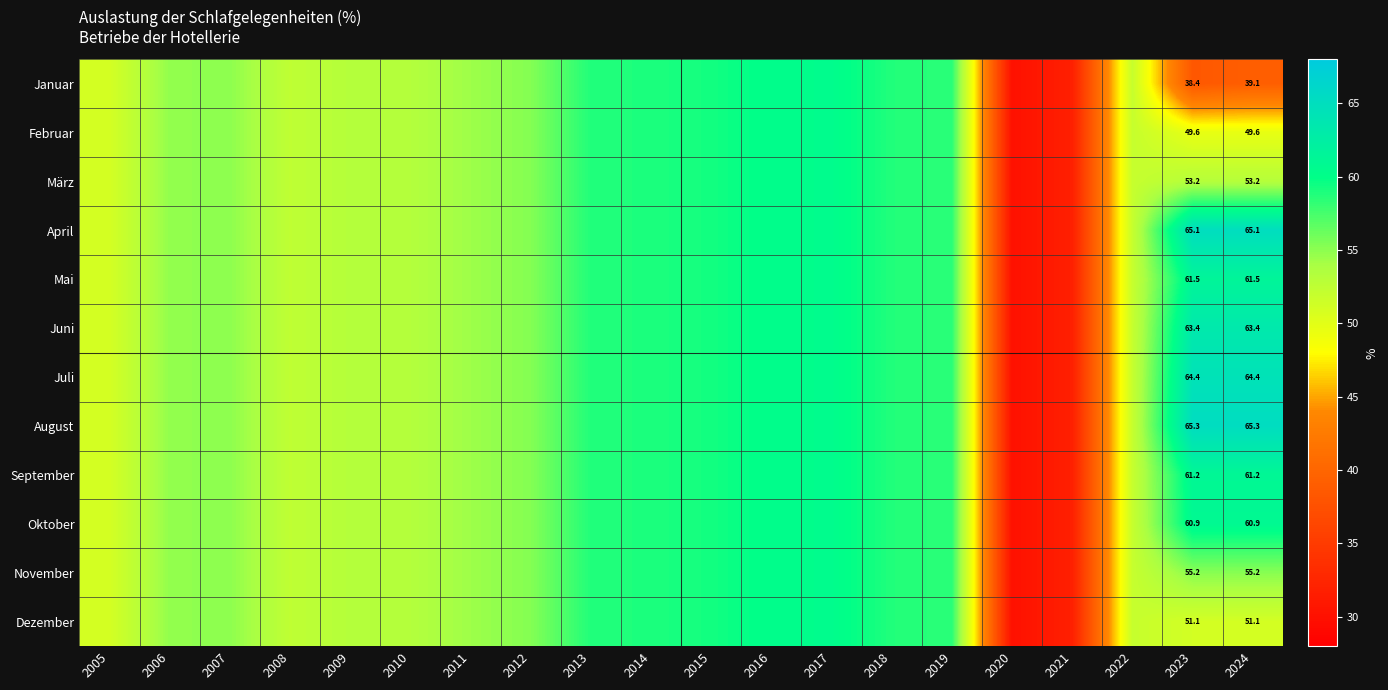

Is it true that Mai equals 61.5 at 2024?

True